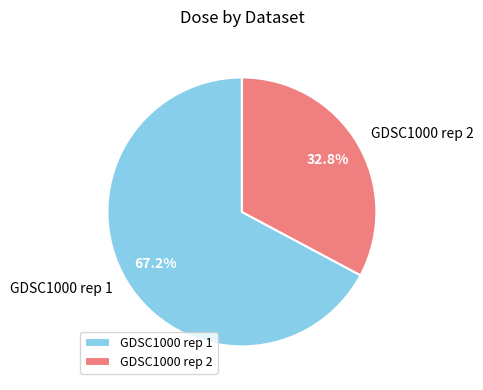

Rank the categories by value from highest to lowest.

GDSC1000 rep 1, GDSC1000 rep 2